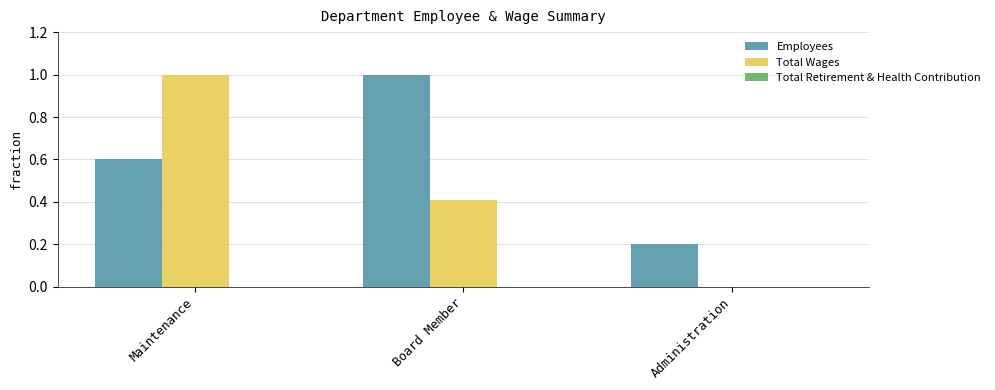

The Total Wages series shows 0.4 at Board Member. True or false?

True